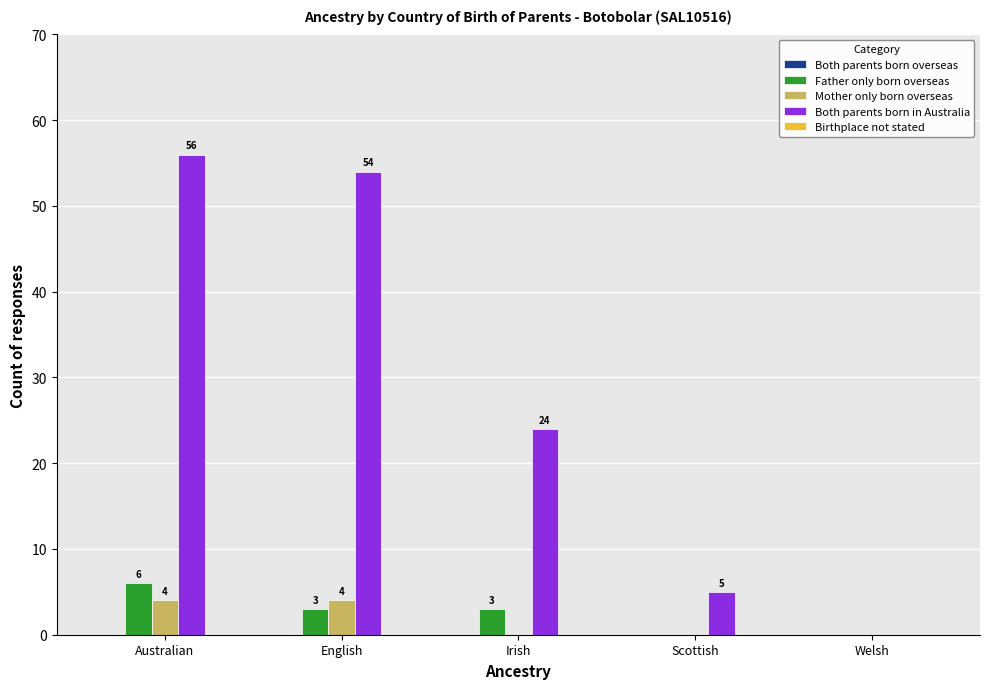

What is the sum of the Father only born overseas values at Irish and Australian?

9